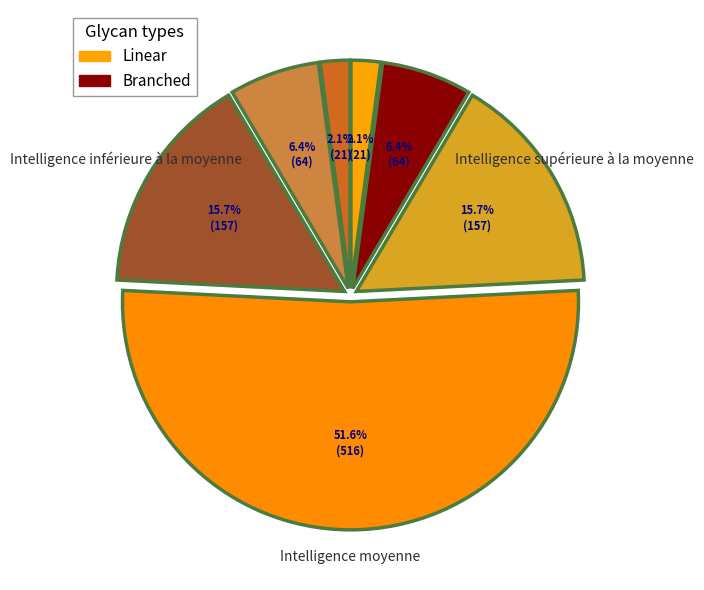

To the nearest percent, what is the difference between the largest and smallest slice percentages?

50%